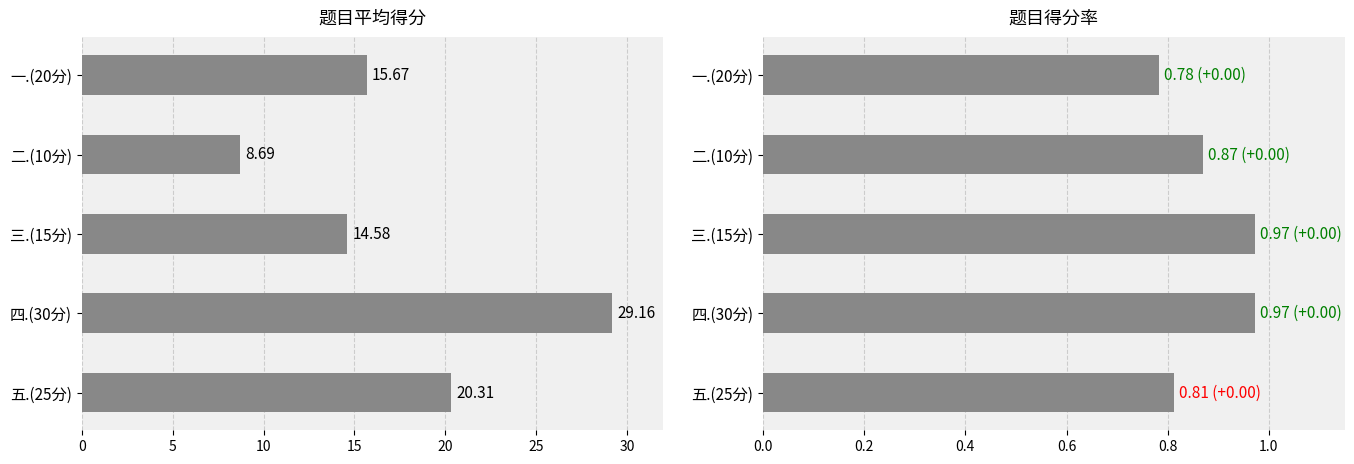

What is the difference between the second highest and minimum values in the 得分率 series?

0.2